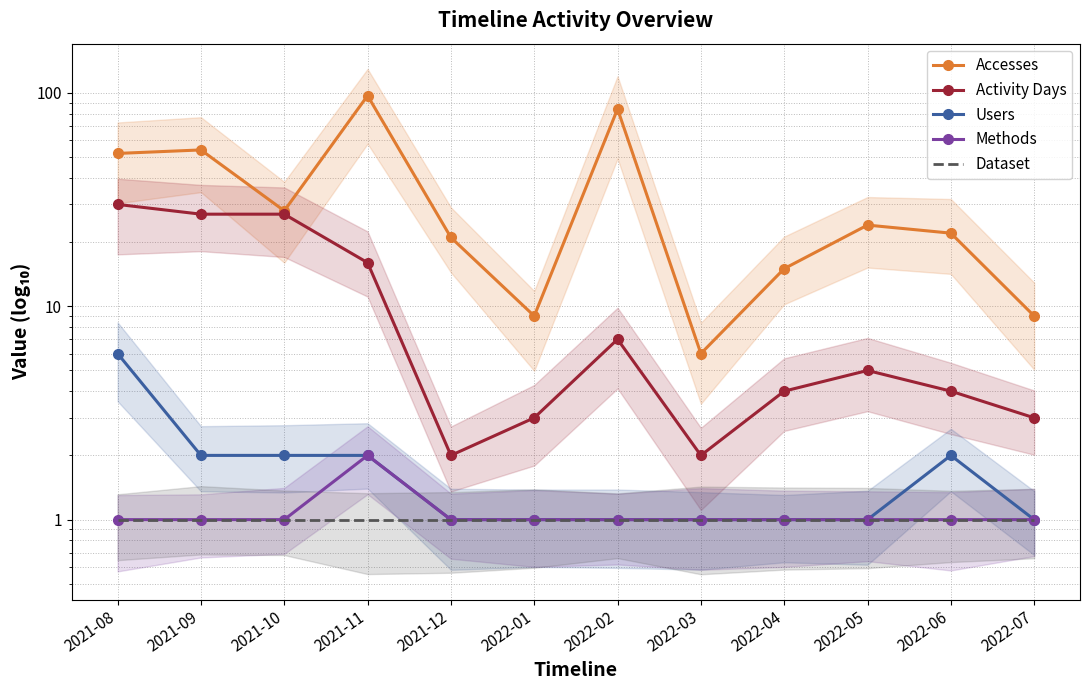

In Activity Days, how many points are higher than both neighbors (excluding endpoints)?

2